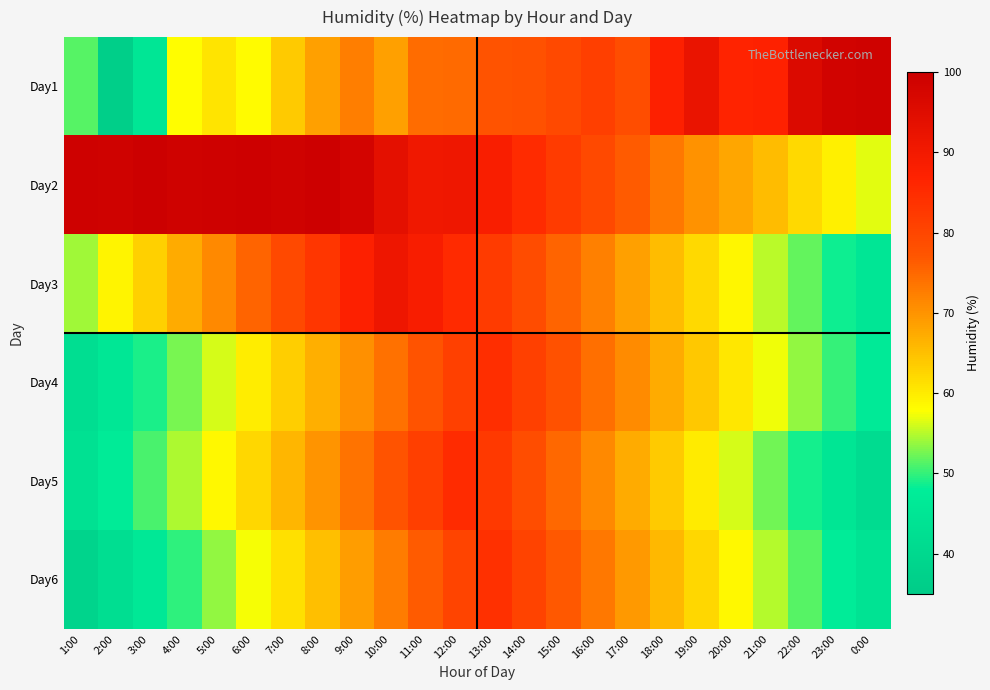

Which series has the largest range (max minus min)?

Day1